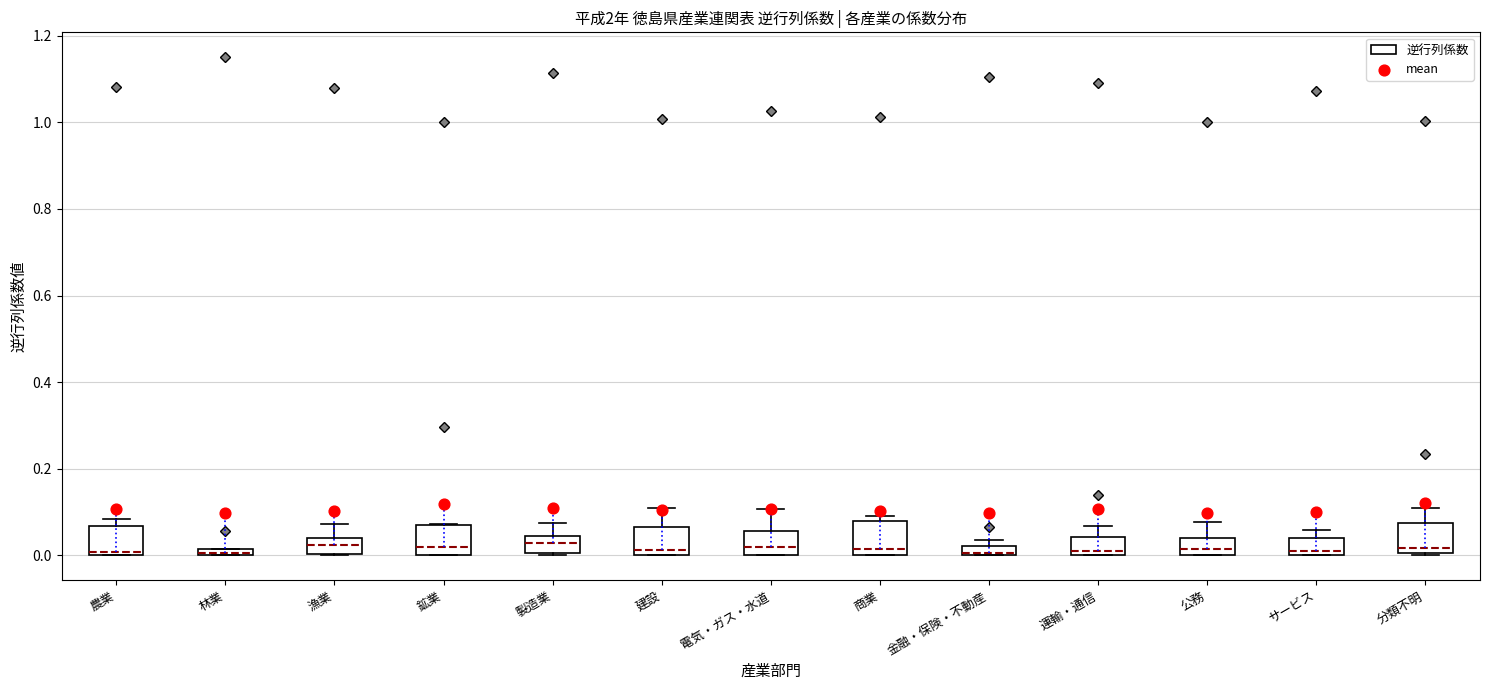

Where is the lower edge of the box for 金融・保険・不動産 on the y-axis? The values are not printed on the chart, so give them approximately, as read against the axis.

0.00